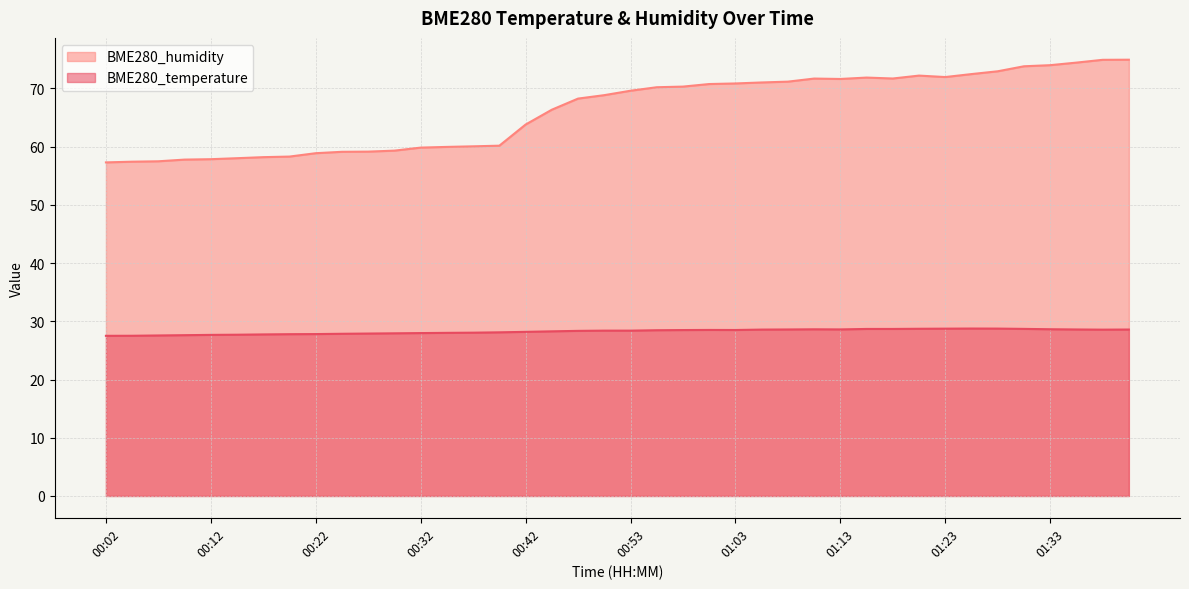

Between 00:53 and 01:20, which series saw the biggest shift?

BME280_humidity